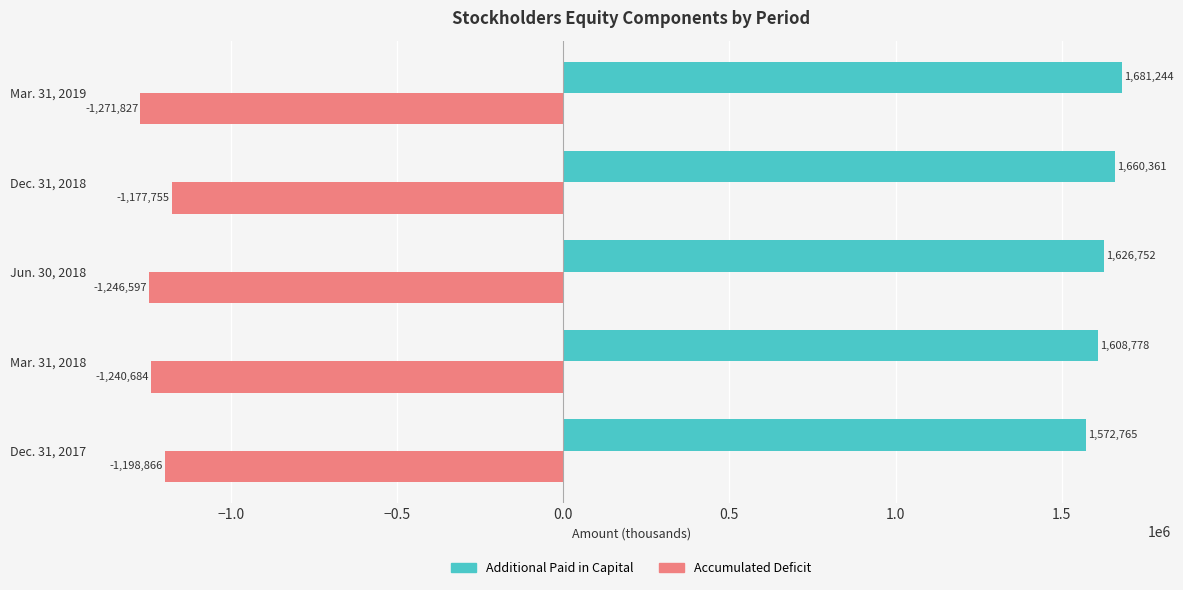

What is the difference between the second highest and second lowest values in the Additional Paid in Capital series?

51583